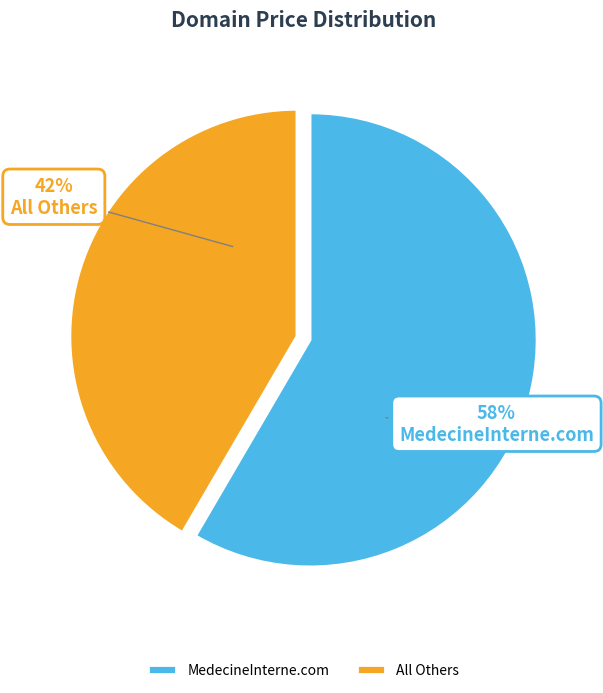

To the nearest percent, what is the combined percentage of MedecineInterne.com and All Others?

100%